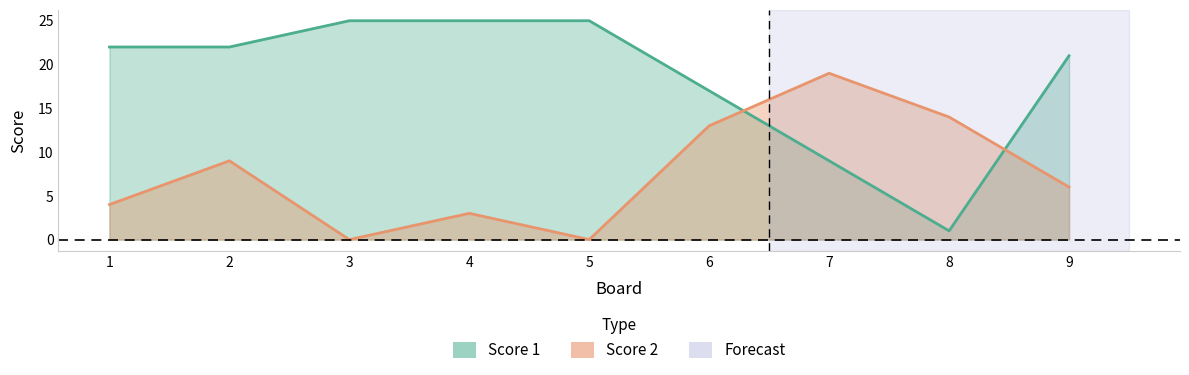

How many values in the Score 2 series are below 6?

4